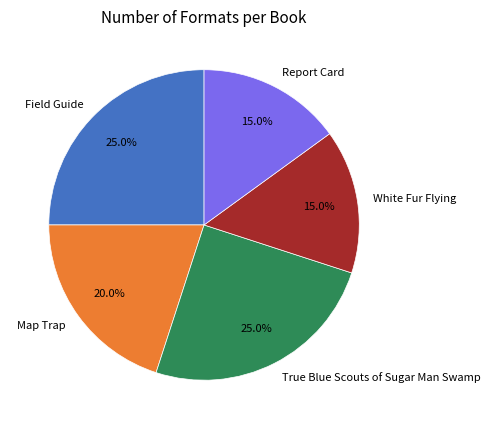

Approximately how many times larger is the value at White Fur Flying compared to True Blue Scouts of Sugar Man Swamp?

0.6